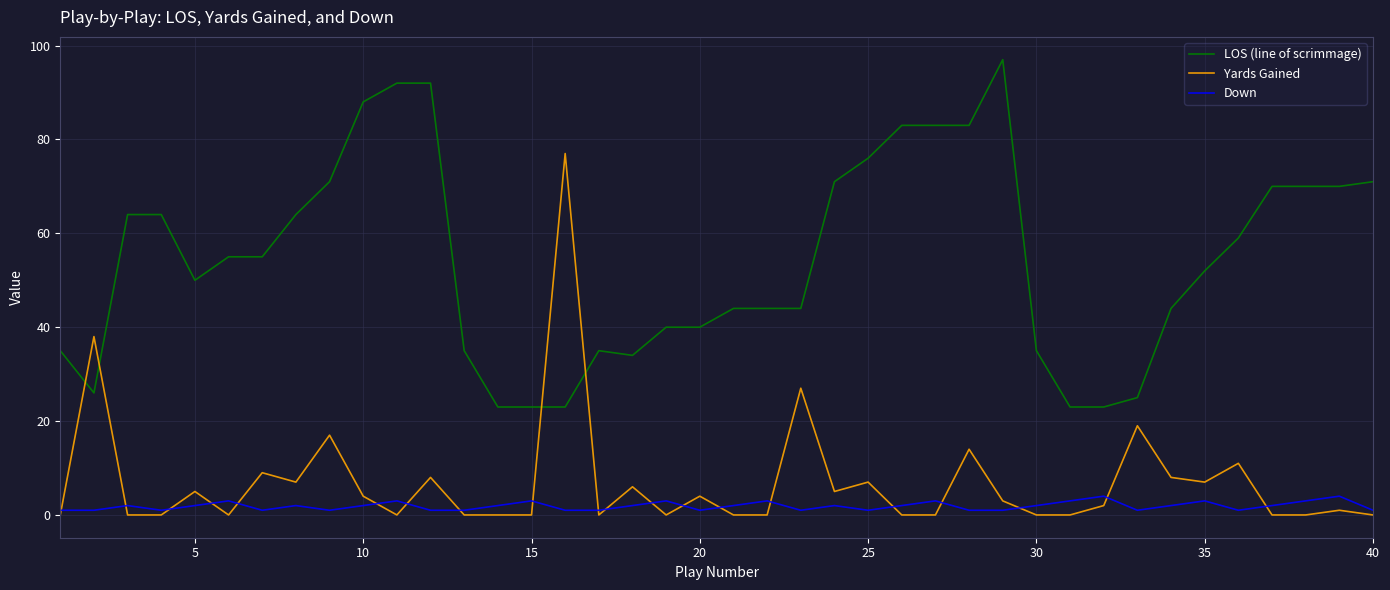

True or false: LOS (line of scrimmage) and Down intersect in this chart.

False